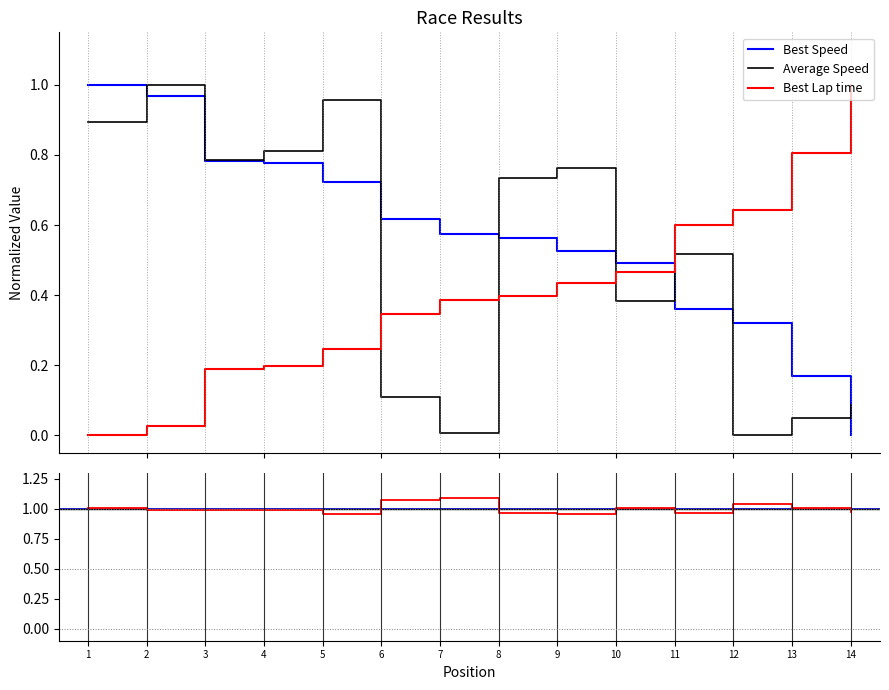

How many positive values does the Best Speed series have?

13